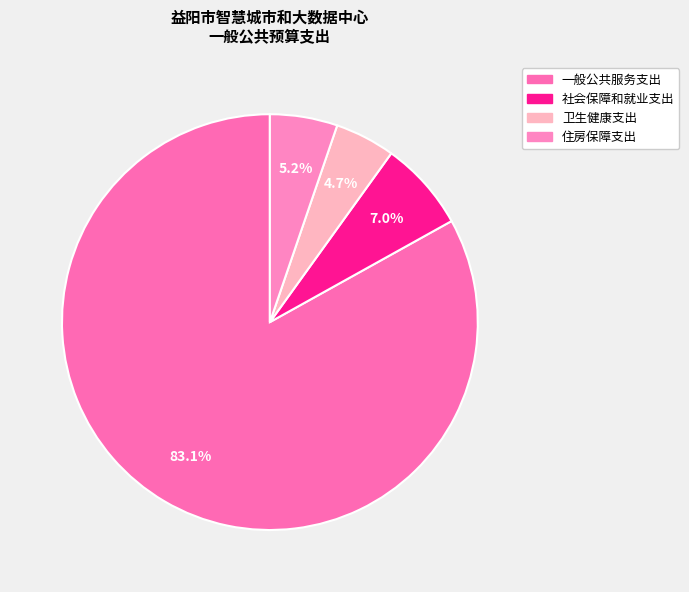

How many segments does this pie chart have?

4